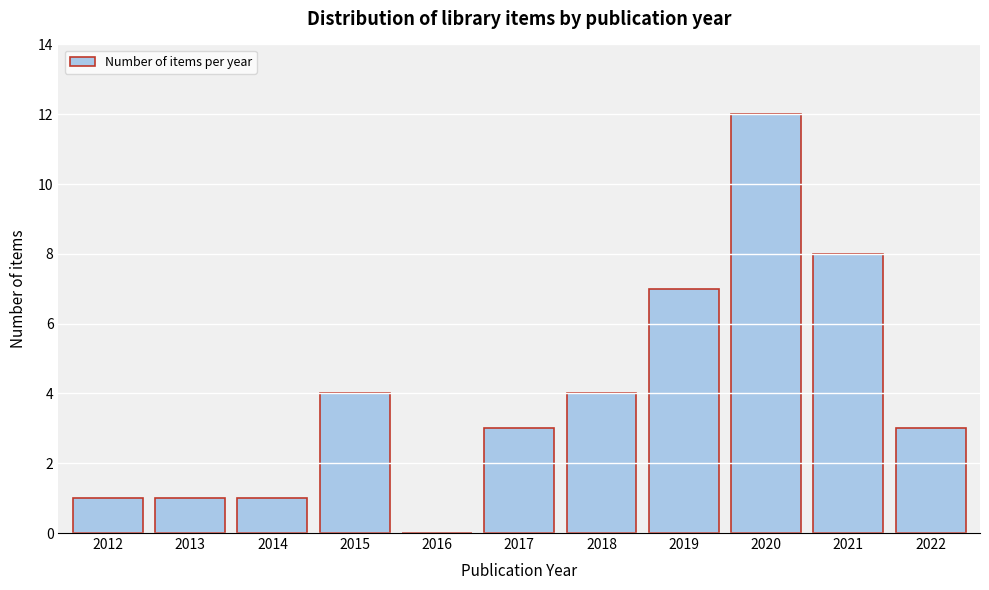

Reading left to right, list all the values displayed in this chart.

2012=1	2013=1	2014=1	2015=4	2016=0	2017=3	2018=4	2019=7	2020=12	2021=8	2022=3